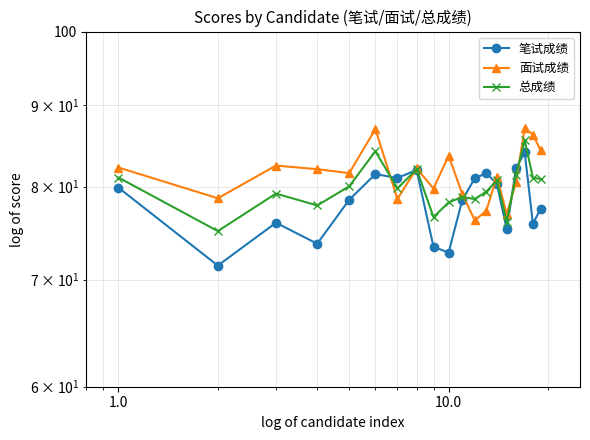

What are all the series names shown in the legend?

笔试成绩, 面试成绩, 总成绩